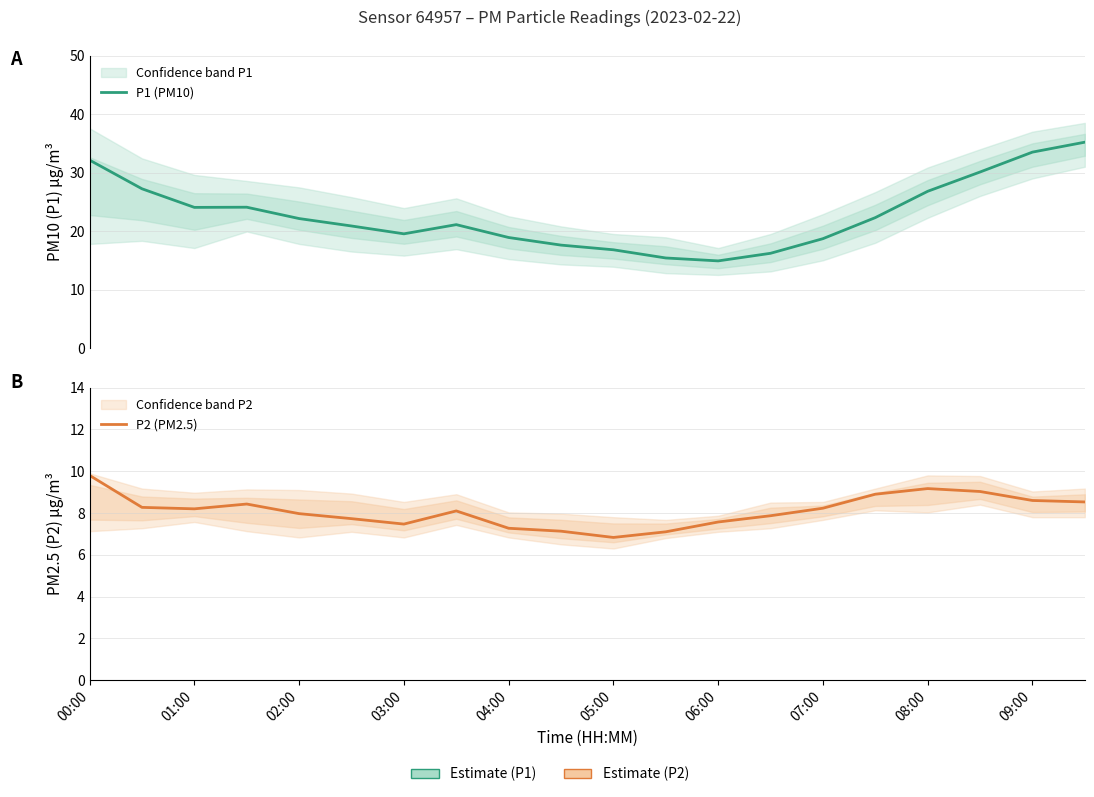

Is the value of P2 (PM2.5) at 13 greater than the value of P1 (PM10) at 01:00?

No